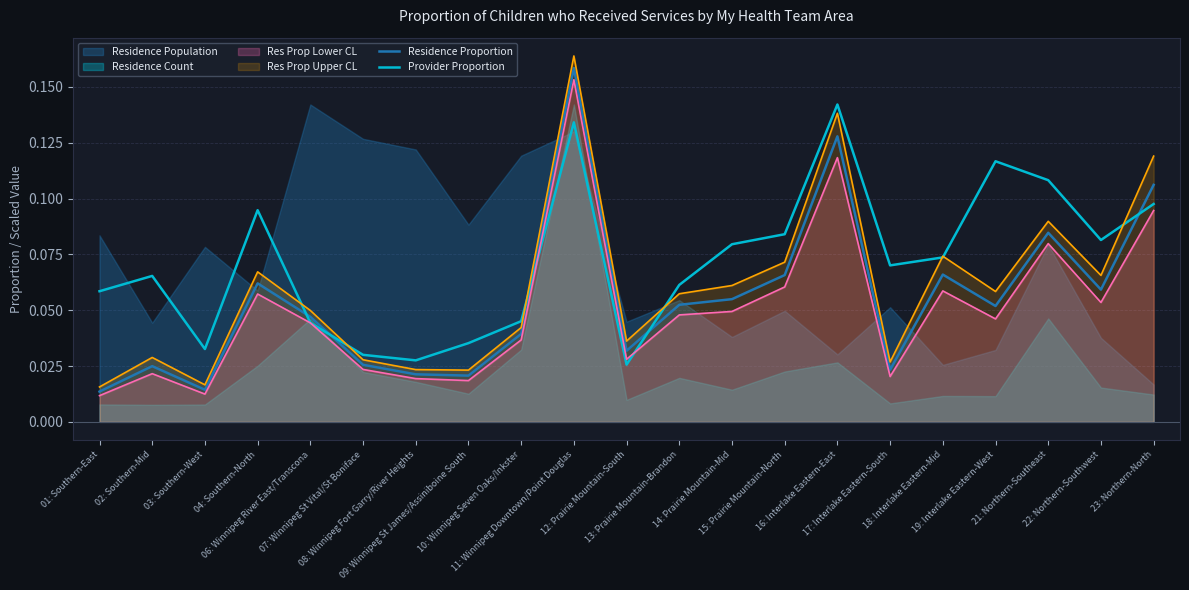

At which category does Residence Proportion reach its first local valley?

03: Southern-West